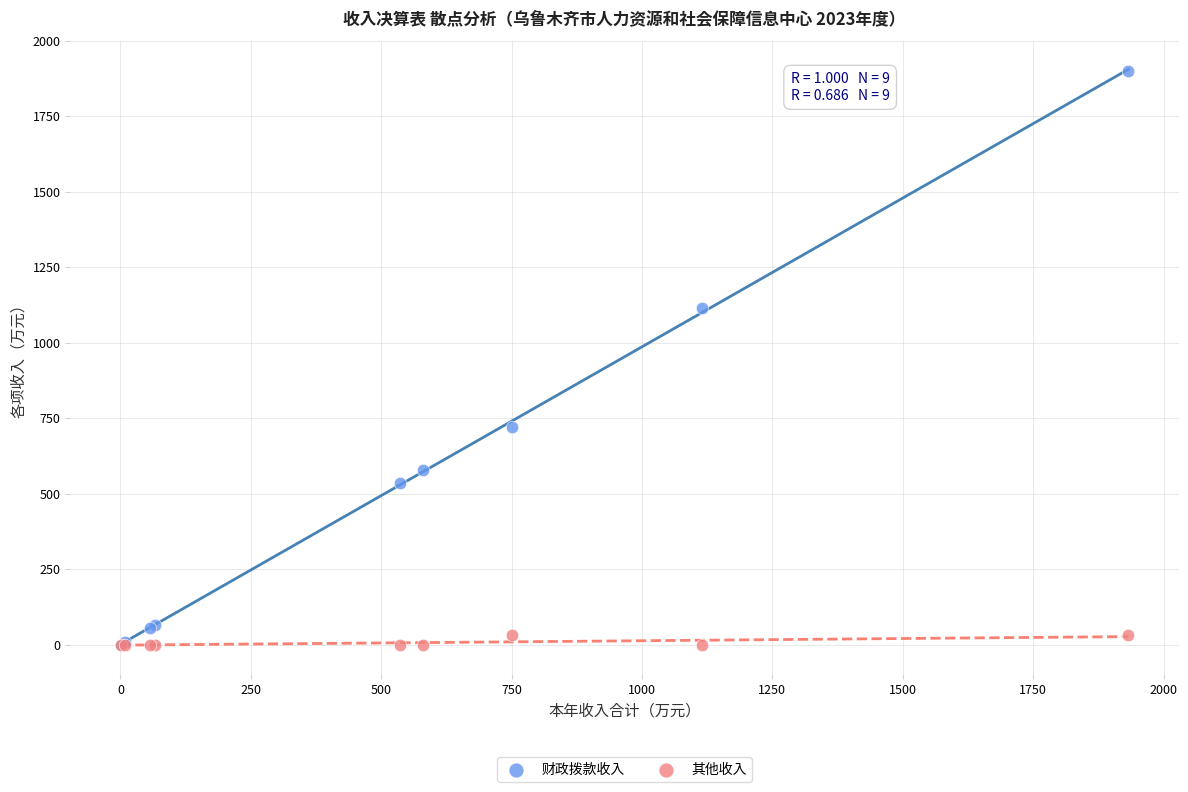

Which series contains the highest Y value?

财政拨款收入